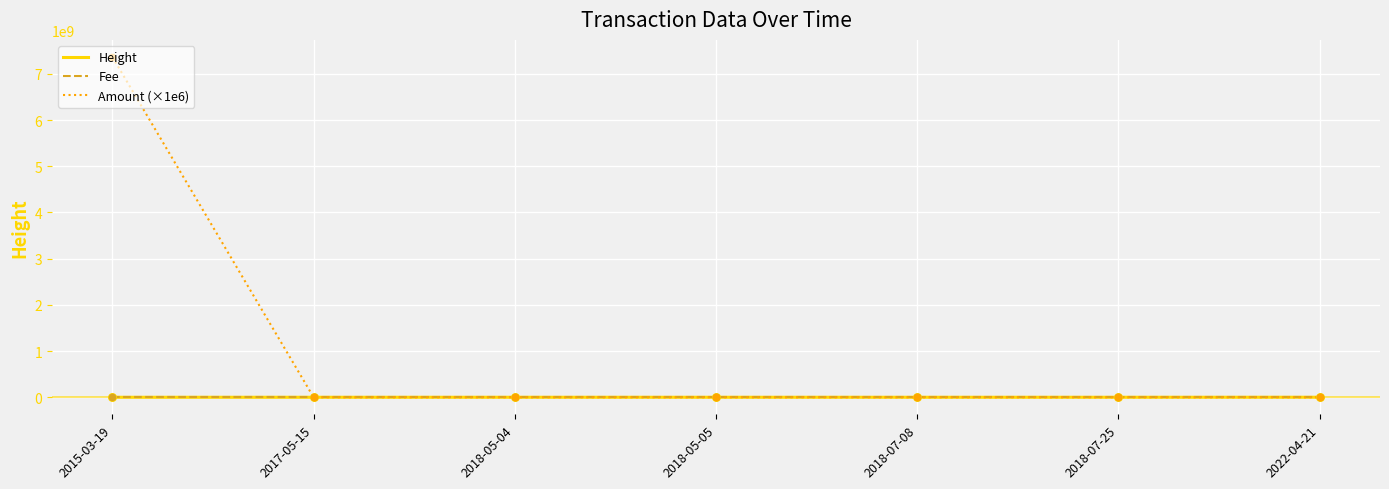

What are all the series names shown in the legend?

Height, Fee, Amount (×1e6)